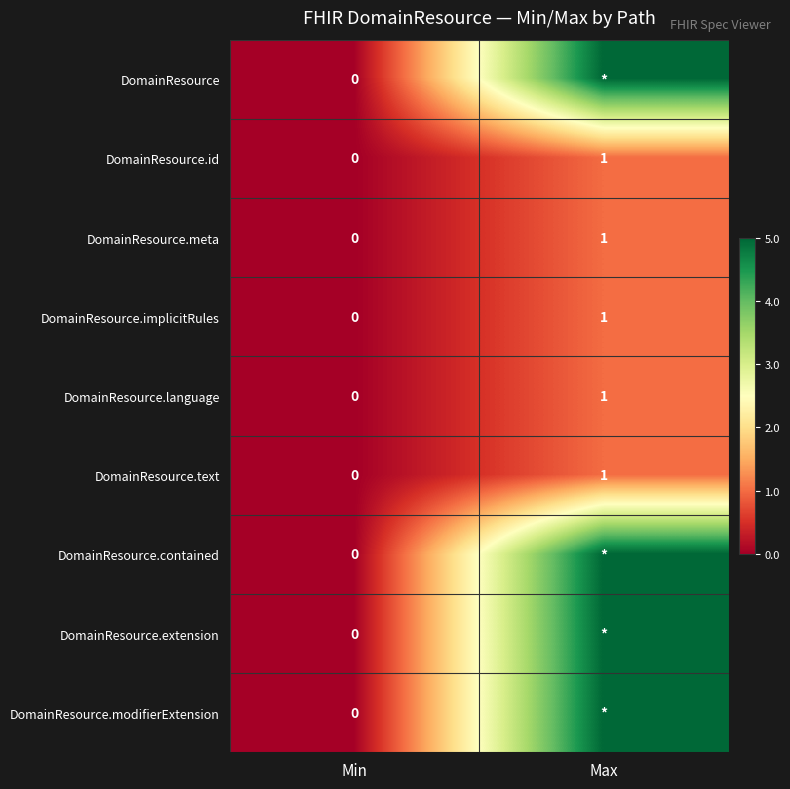

List the labels in order of DomainResource.id value, largest first.

Max, Min